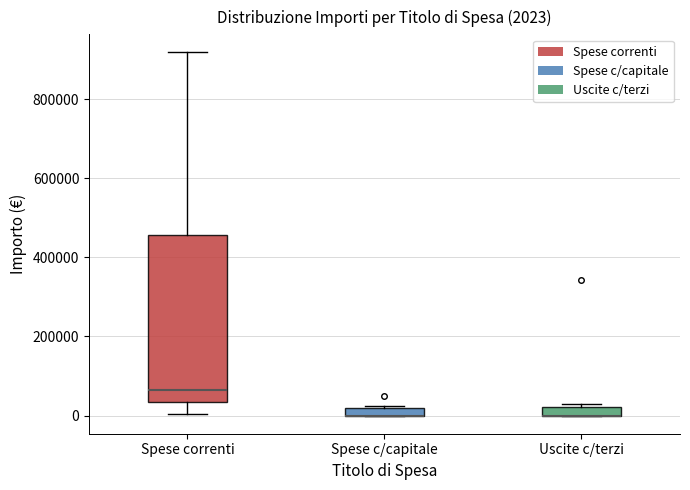

Comparing the boxes themselves (not the whiskers), which one is the tallest?

Spese correnti